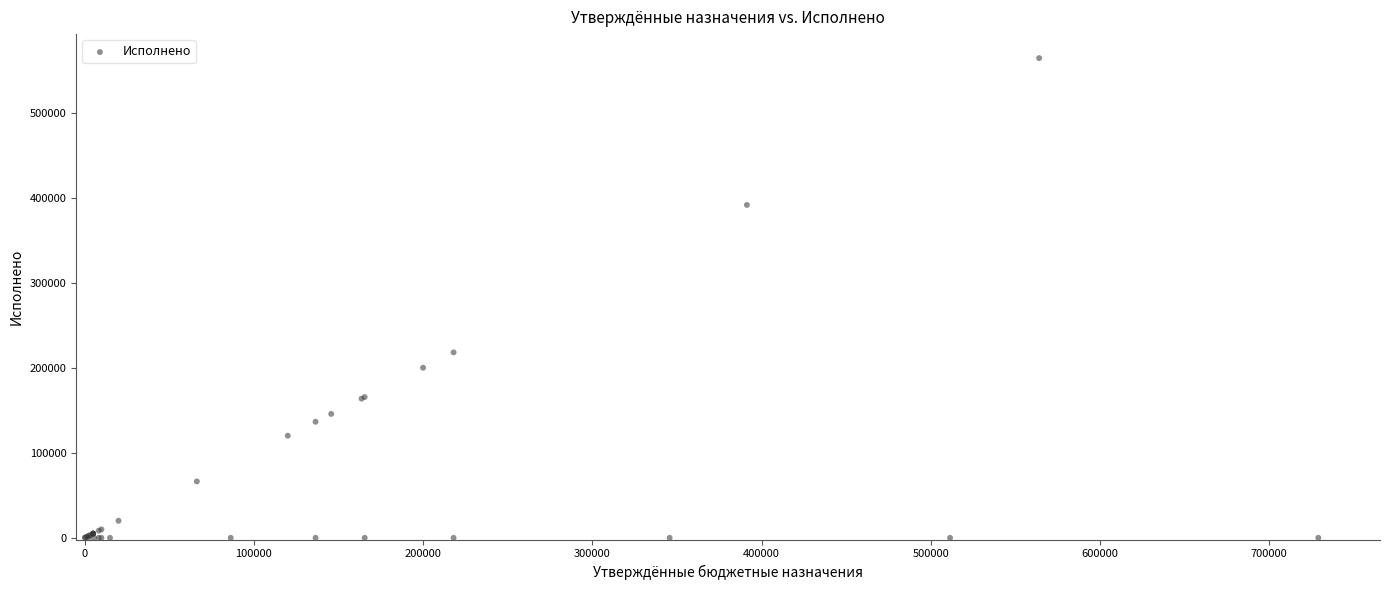

What Y value in the scatter plot is closest to 282023?

218033.2